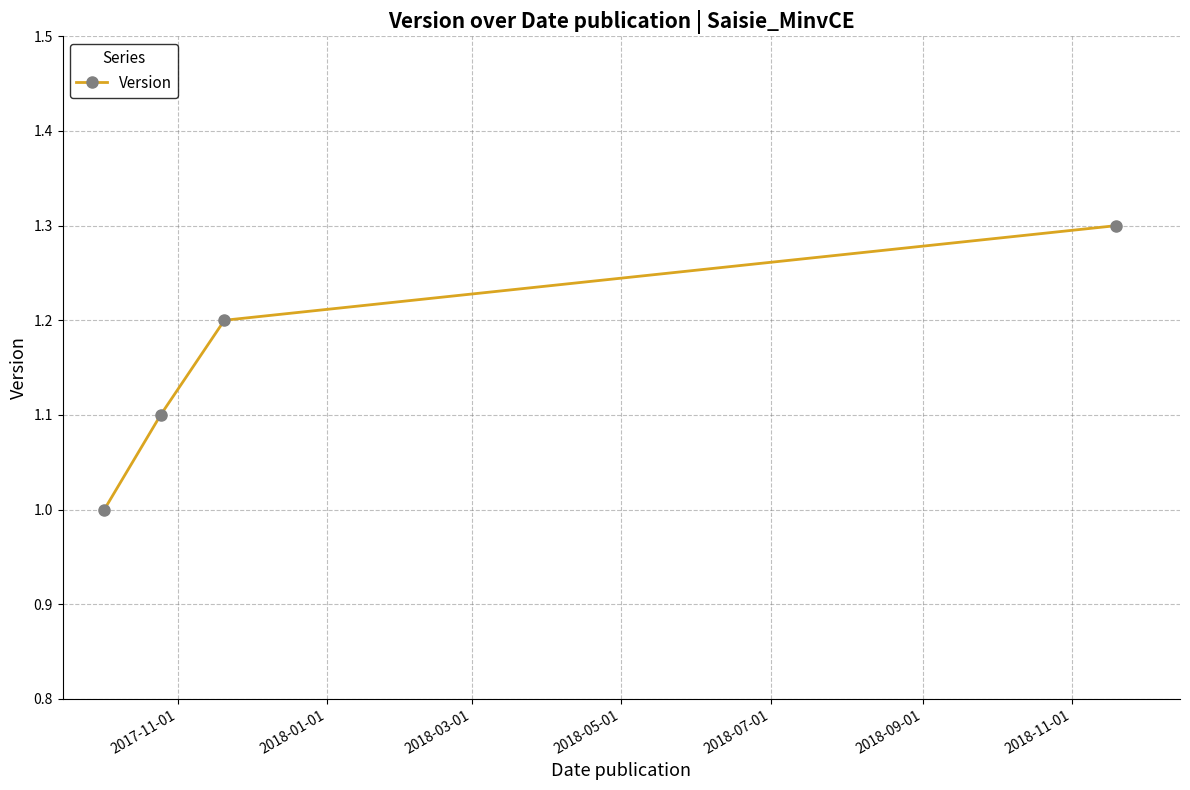

What is the difference between the maximum and minimum values?

0.3